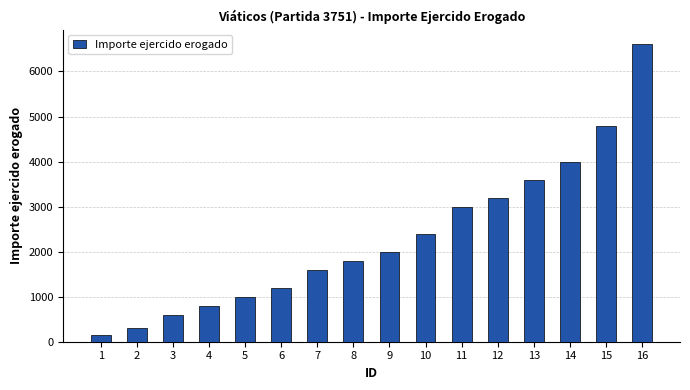

What is the difference between the second highest and second lowest values?

4500